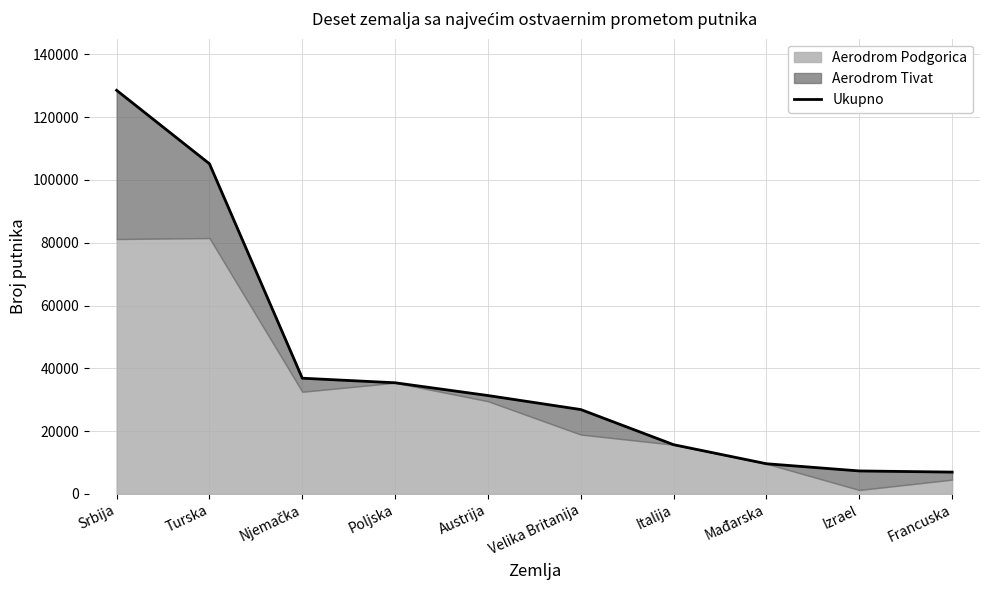

Rank the categories by value from highest to lowest.

Srbija, Turska, Njemačka, Poljska, Austrija, Velika Britanija, Italija, Mađarska, Izrael, Francuska